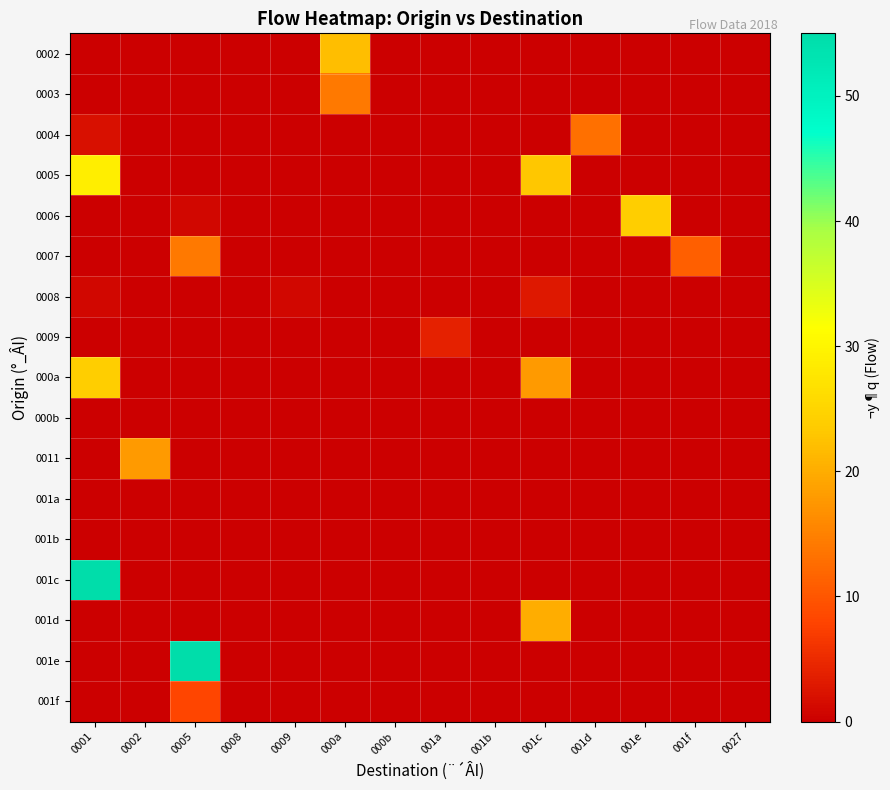

Rank the series by their maximum value, from highest to lowest.

001c, 001e, 0005, 0006, 000a, 0002, 001d, 0011, 0003, 0007, 0004, 001f, 0009, 0008, 000b, 001a, 001b